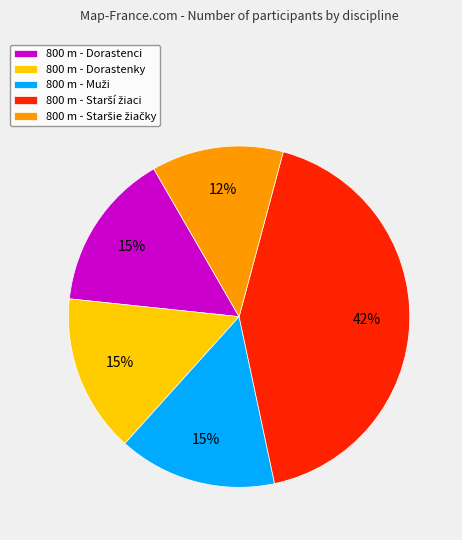

To the nearest percent, what portion does 800 m - Dorastenci represent?

15%